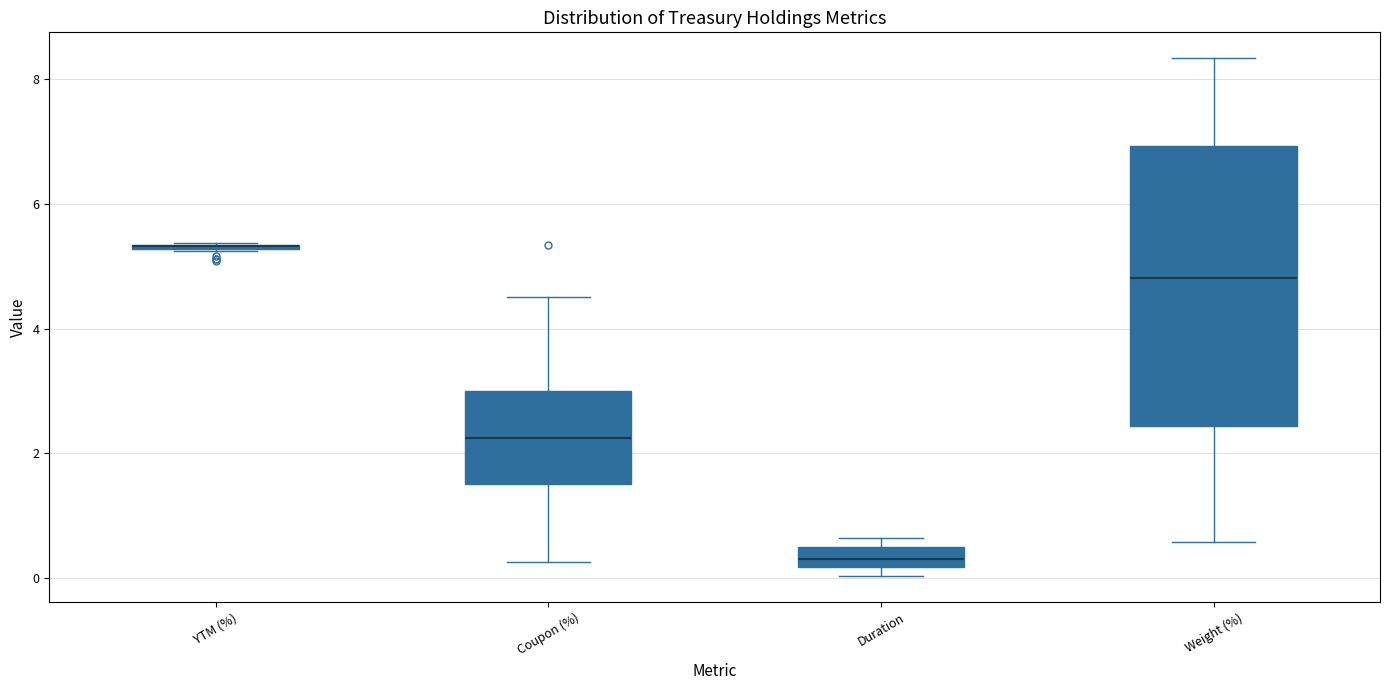

Comparing the boxes themselves (not the whiskers), which one is the tallest?

Weight (%)